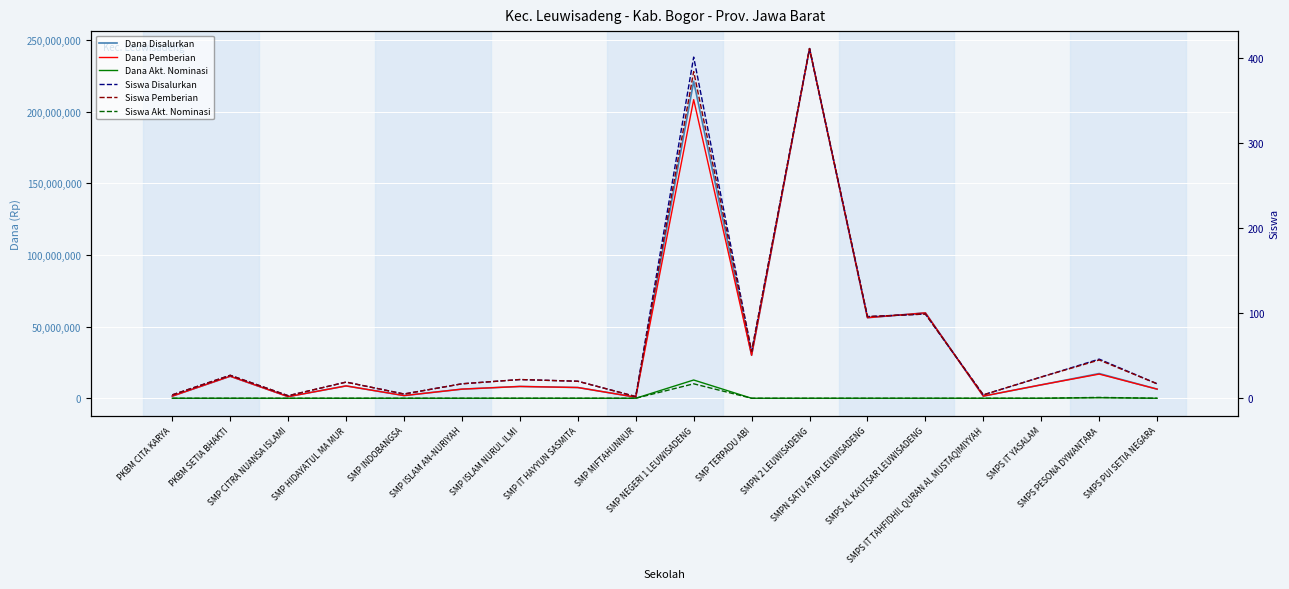

At which label does Dana Akt. Nominasi reach its peak?

SMP NEGERI 1 LEUWISADENG